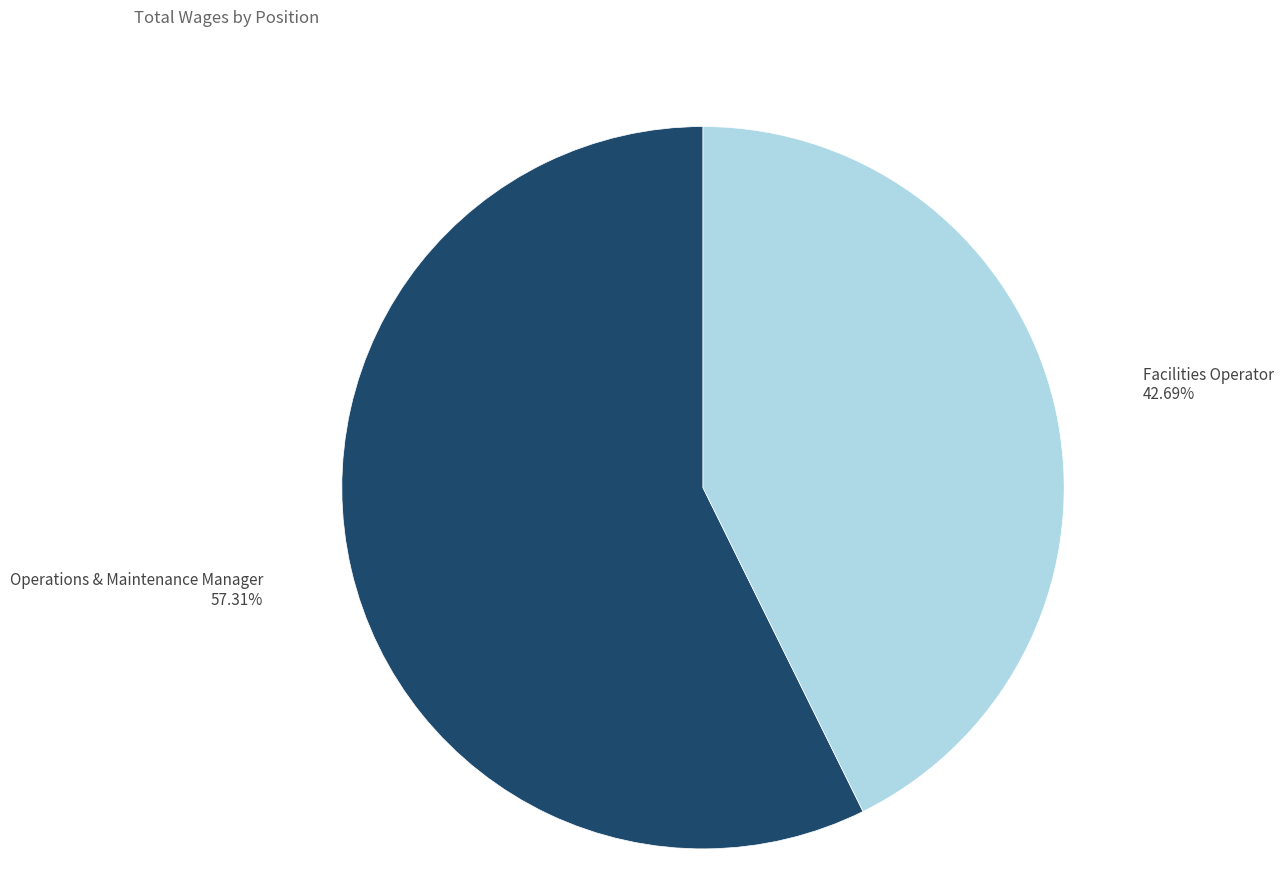

Rank the categories by value from lowest to highest.

Facilities Operator, Operations & Maintenance Manager